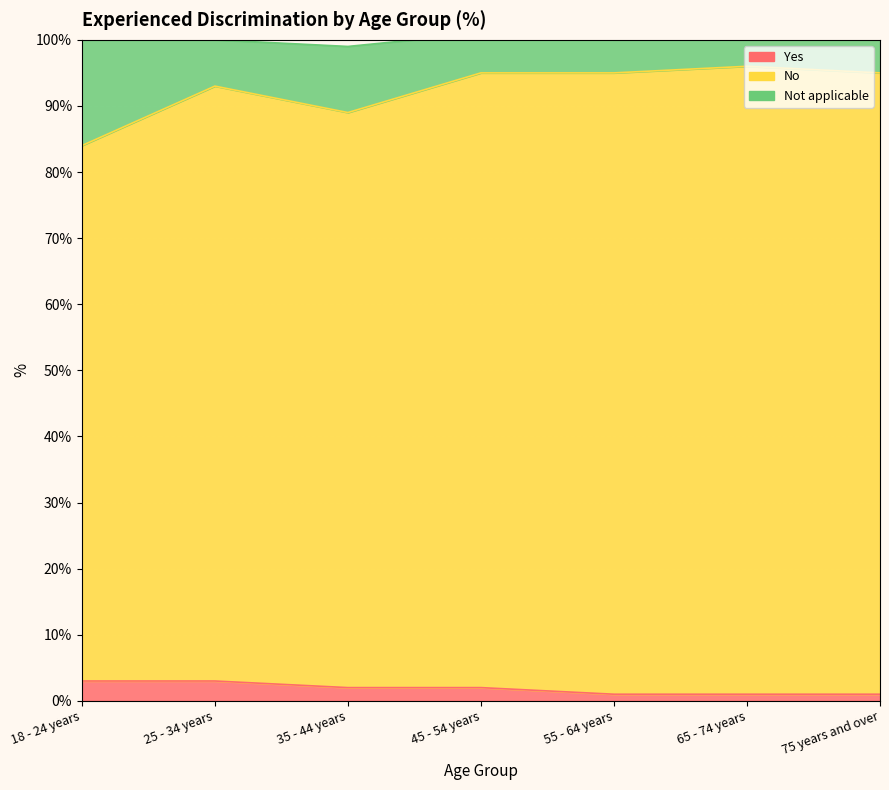

Between 55 - 64 years and 65 - 74 years, which series saw the biggest shift?

No